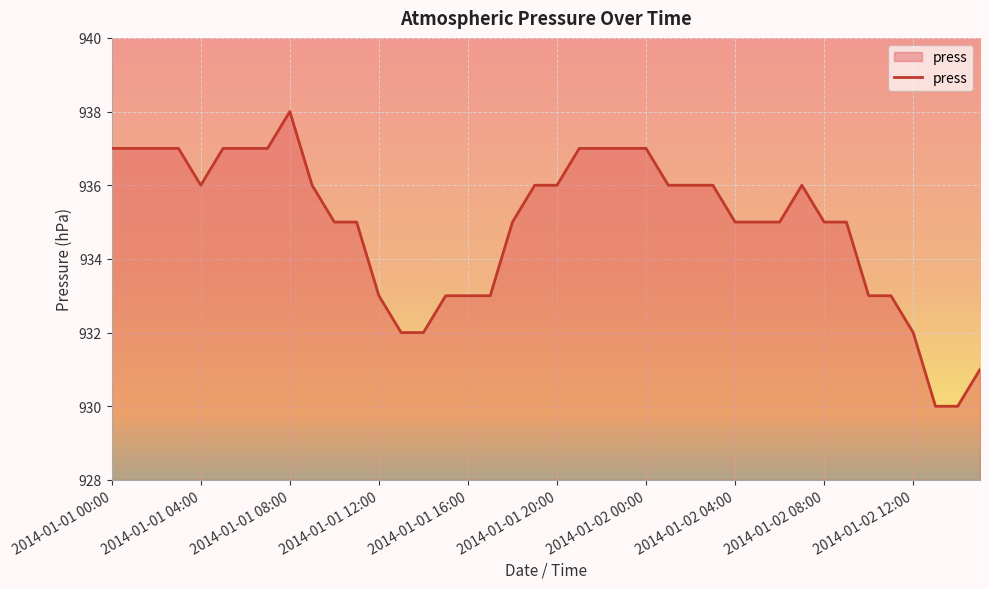

What is the maximum value shown in the chart?

938